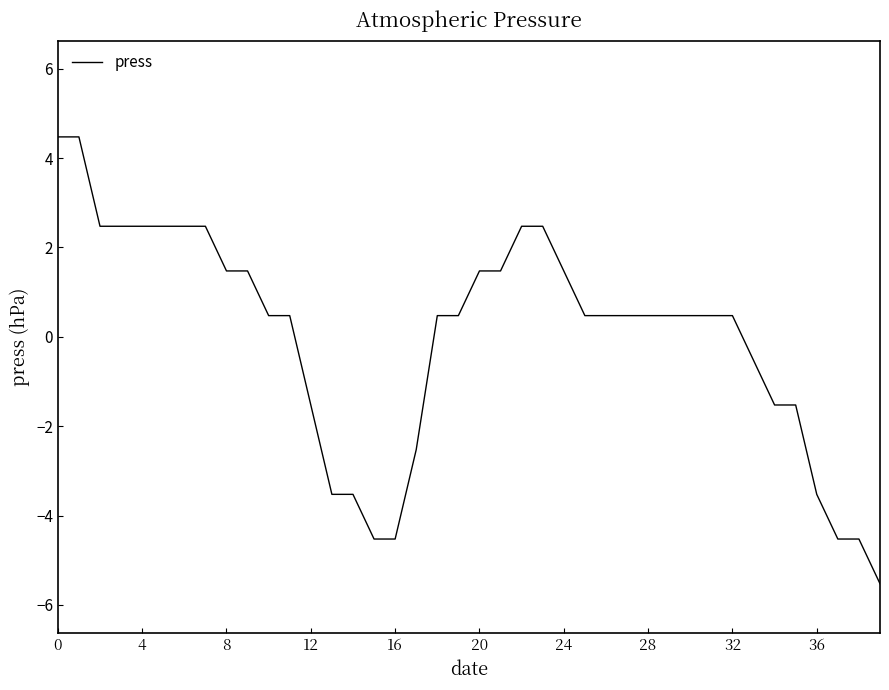

Is this an area chart (filled region under the line)?

No